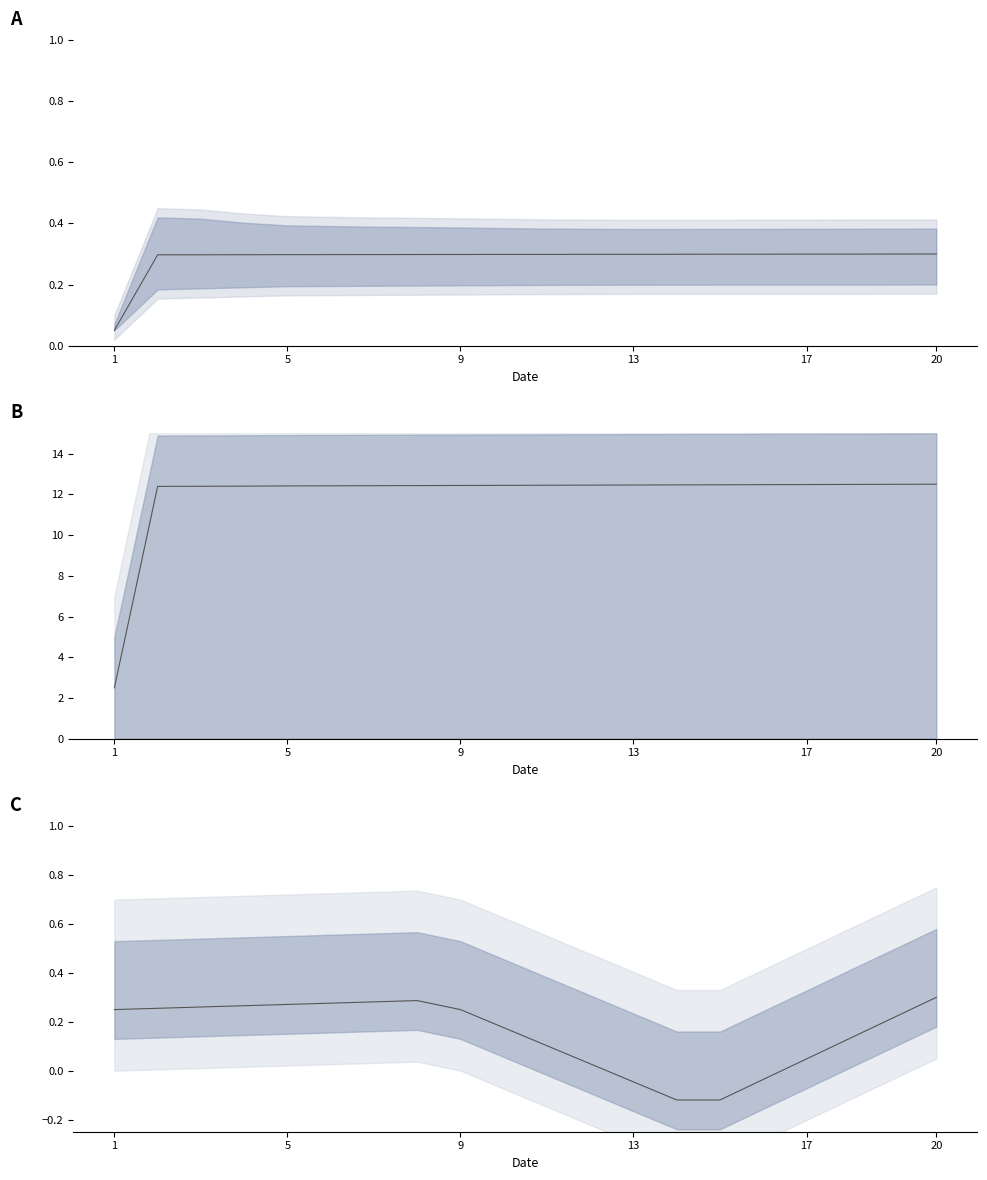

Reading left to right, list all the values displayed in this chart.

0.2	0.3	0.3	0.3	0.3	0.3	0.3	0.3	0.2	0.2	0.1	0.0	-0.0	-0.1	-0.1	-0.0	0.0	0.1	0.2	0.3